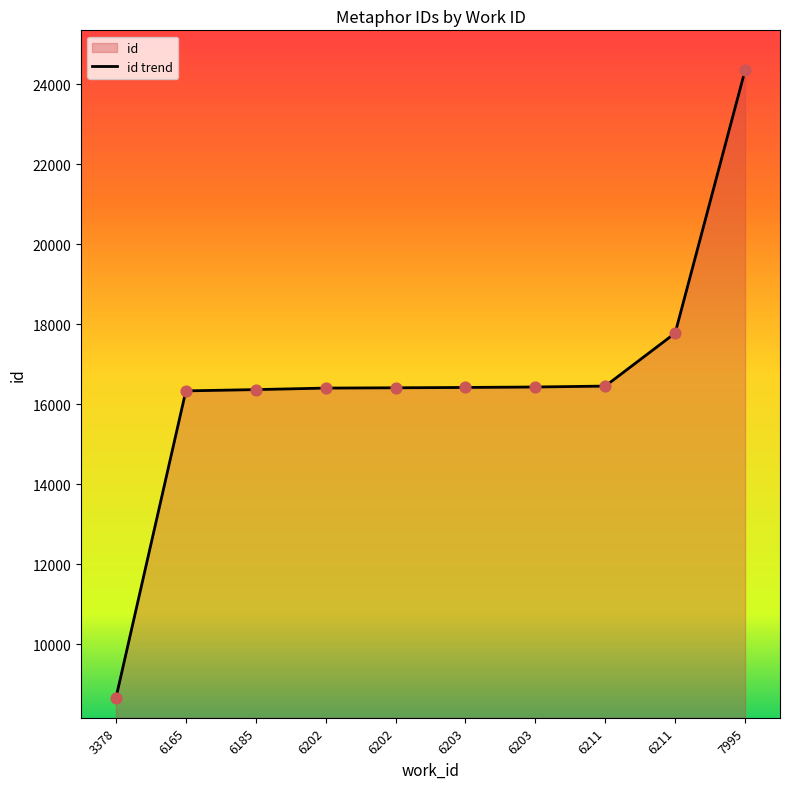

What is the change in value from 3378 to 6202?

+7745